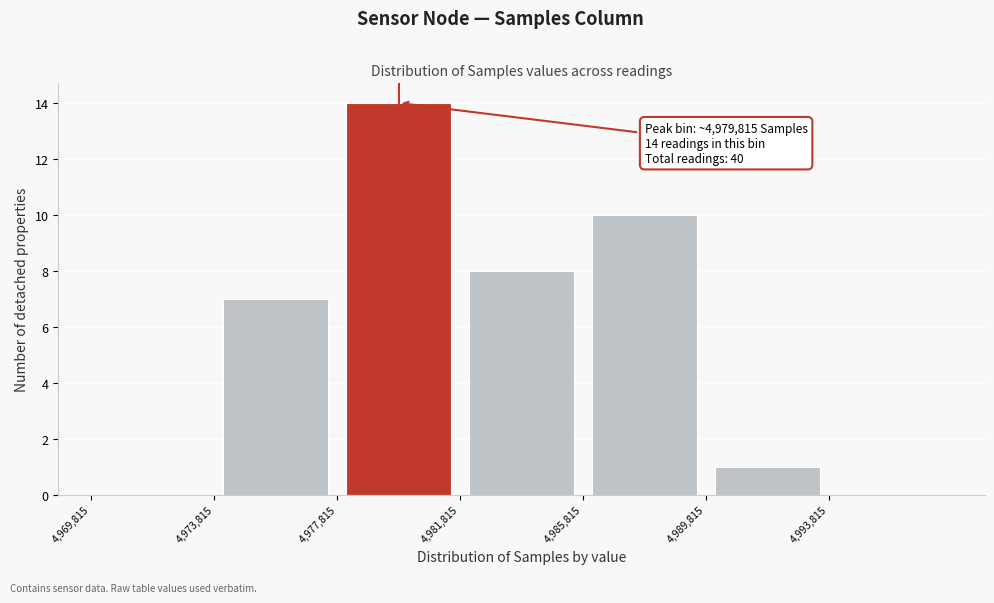

Over which range of the x-axis is the bar tallest?

4978000 to 4982000